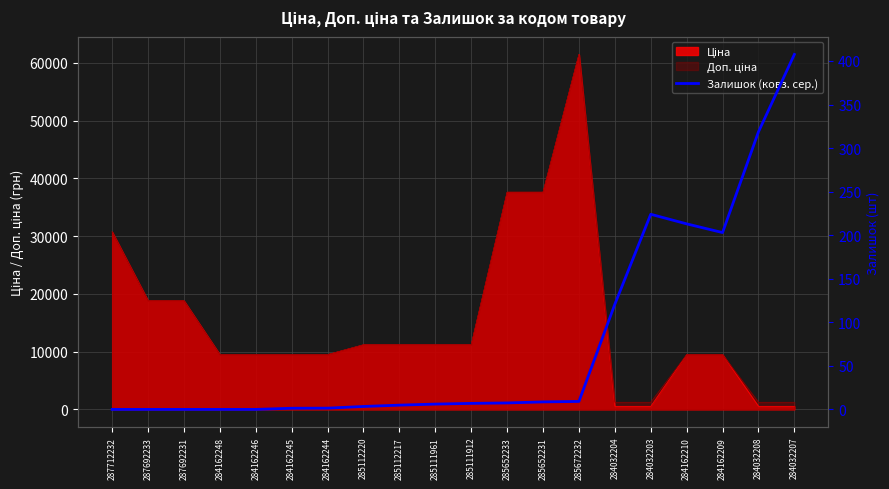

What position from the left is 287692231?

3